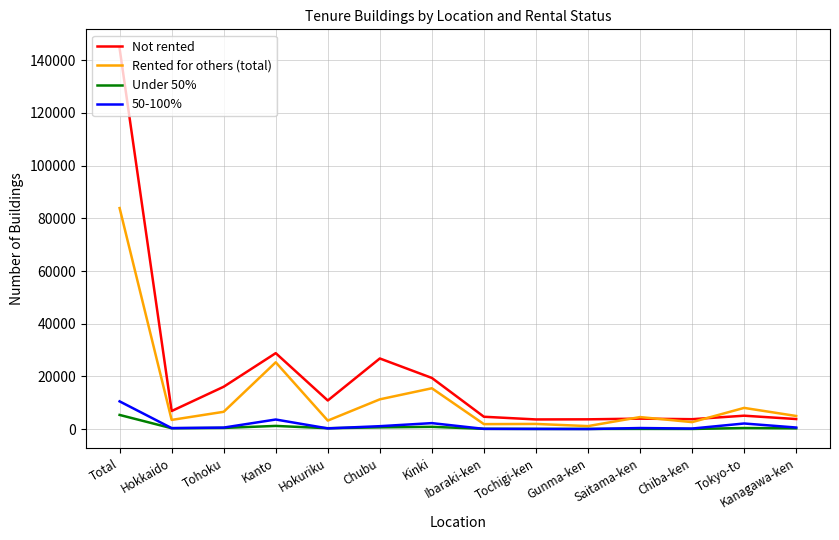

True or false: Not rented and Under 50% cross at least once.

False